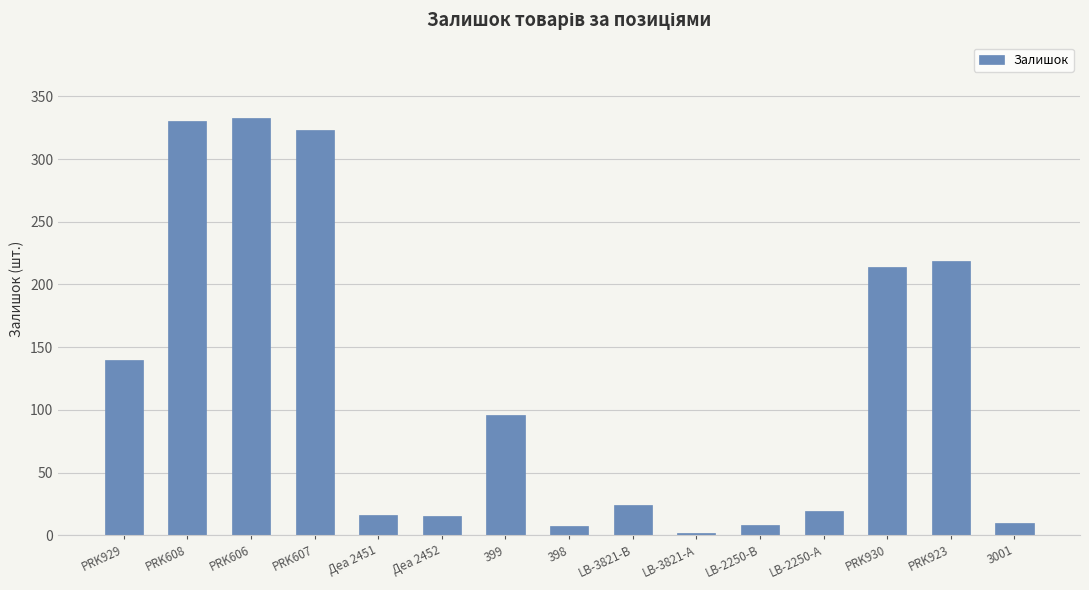

What is the sum of the values at 399 and PRK930?

310